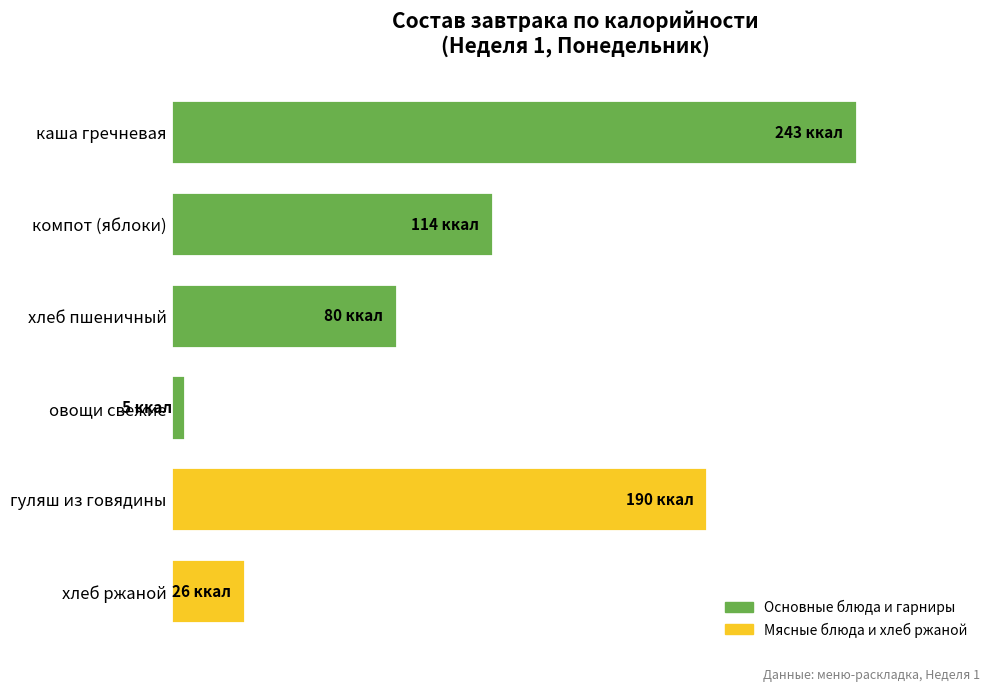

Rank the categories by value from highest to lowest.

каша гречневая, гуляш из говядины, компот (яблоки), хлеб пшеничный, хлеб ржаной, овощи свежие